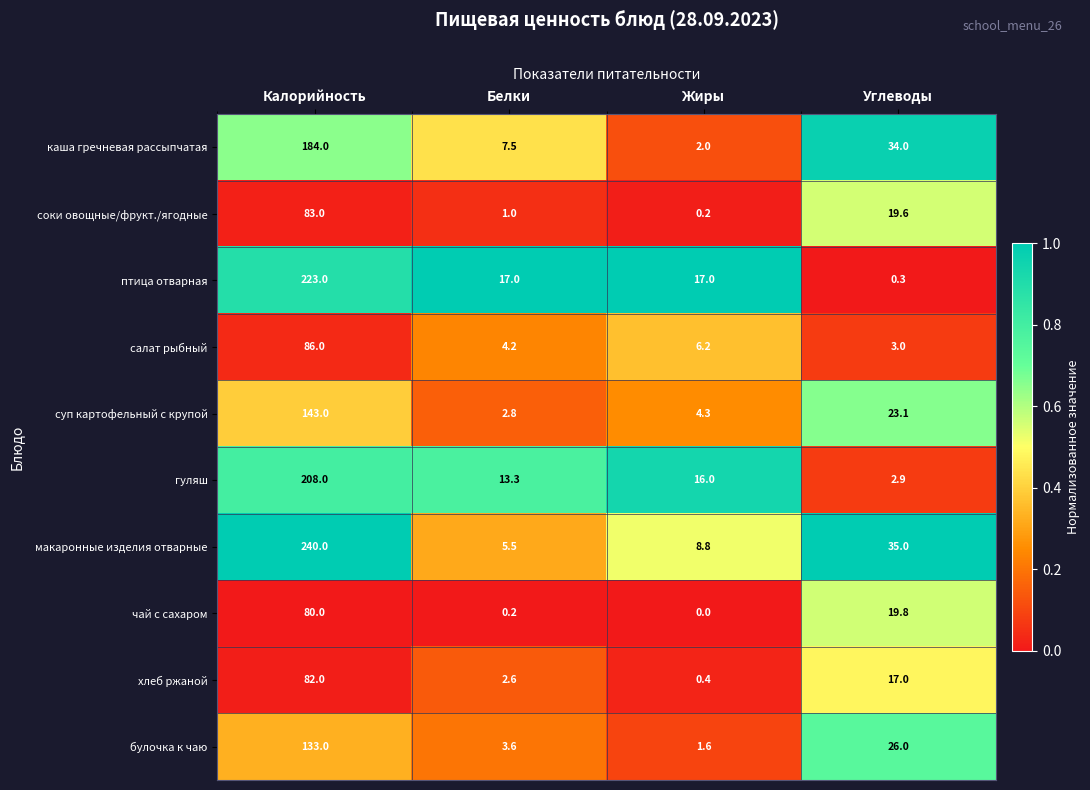

Which series changed the most between Калорийность and Белки?

макаронные изделия отварные